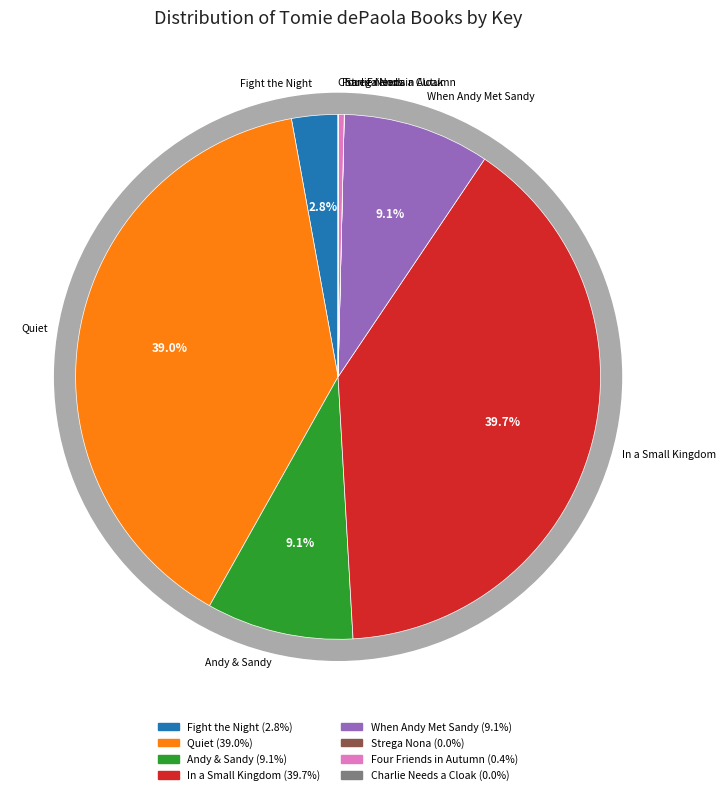

How many segments does this pie chart have?

8